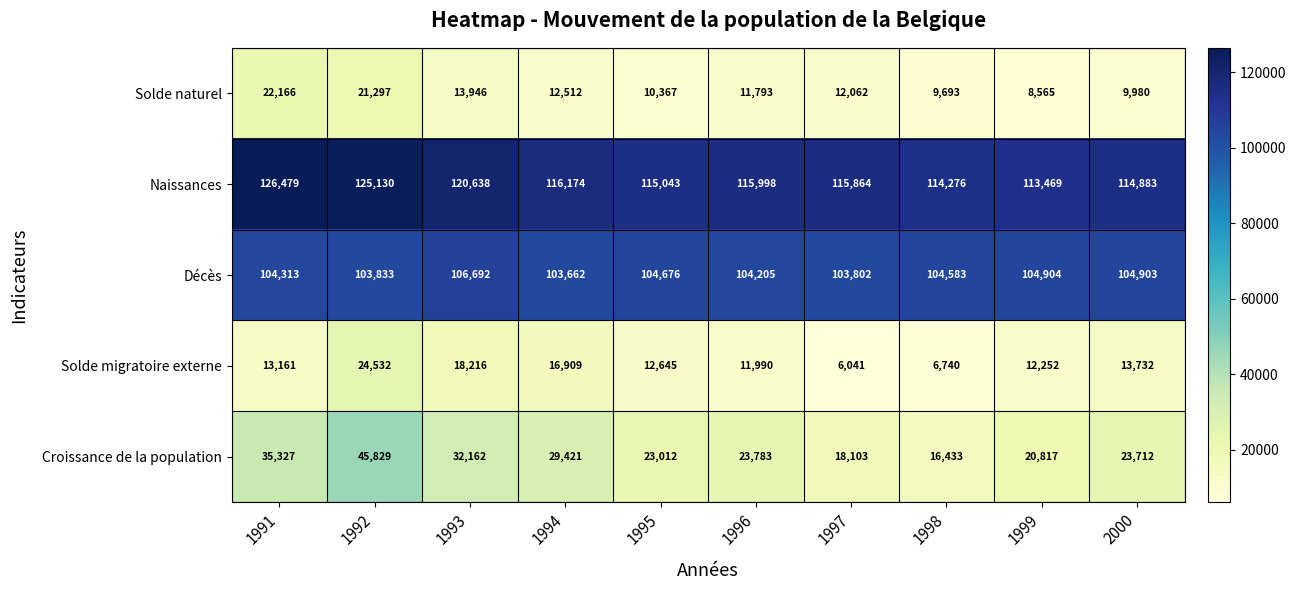

Count the number of data series in this chart.

5